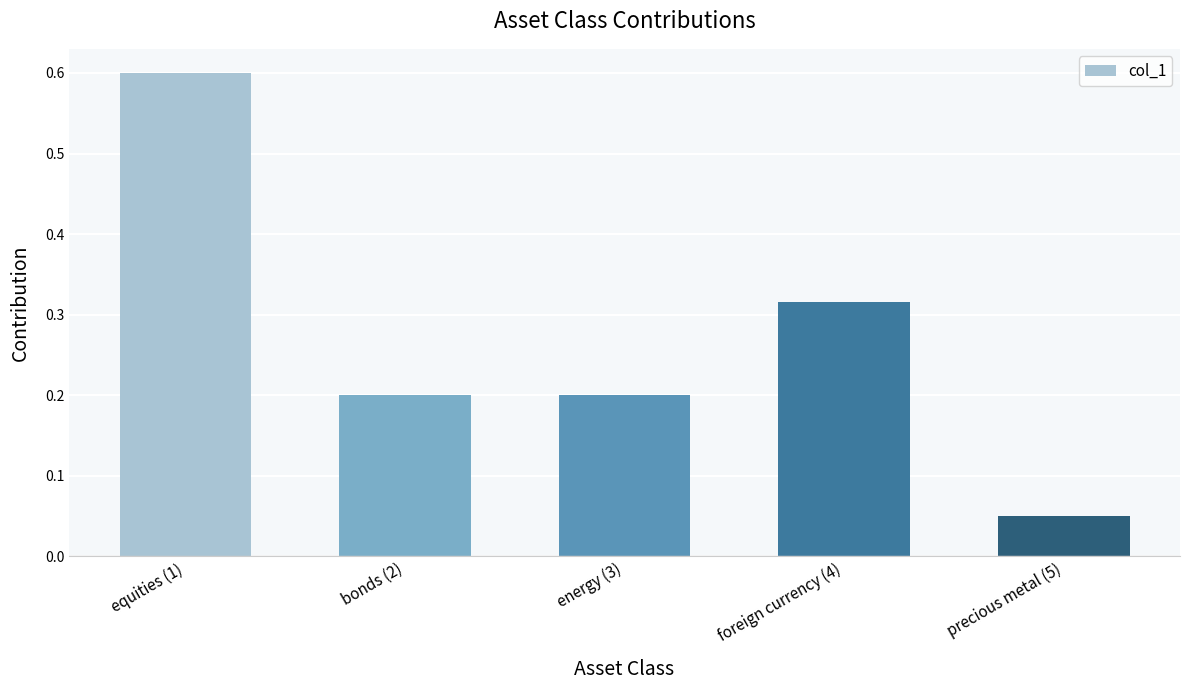

Between precious metal (5) and equities (1), which is larger?

equities (1)